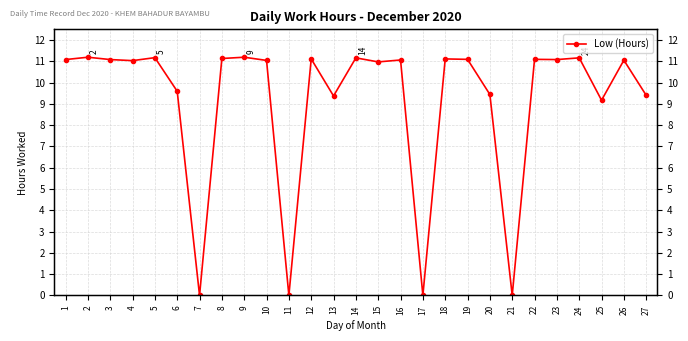

Reading left to right, what are all the values shown in this chart?

1=11.1	2=11.2	3=11.1	4=11.0	5=11.2	6=9.6	7=0.0	8=11.1	9=11.2	10=11.0	11=0.0	12=11.1	13=9.4	14=11.2	15=11.0	16=11.1	17=0.0	18=11.1	19=11.1	20=9.4	21=0.0	22=11.1	23=11.1	24=11.2	25=9.2	26=11.1	27=9.4